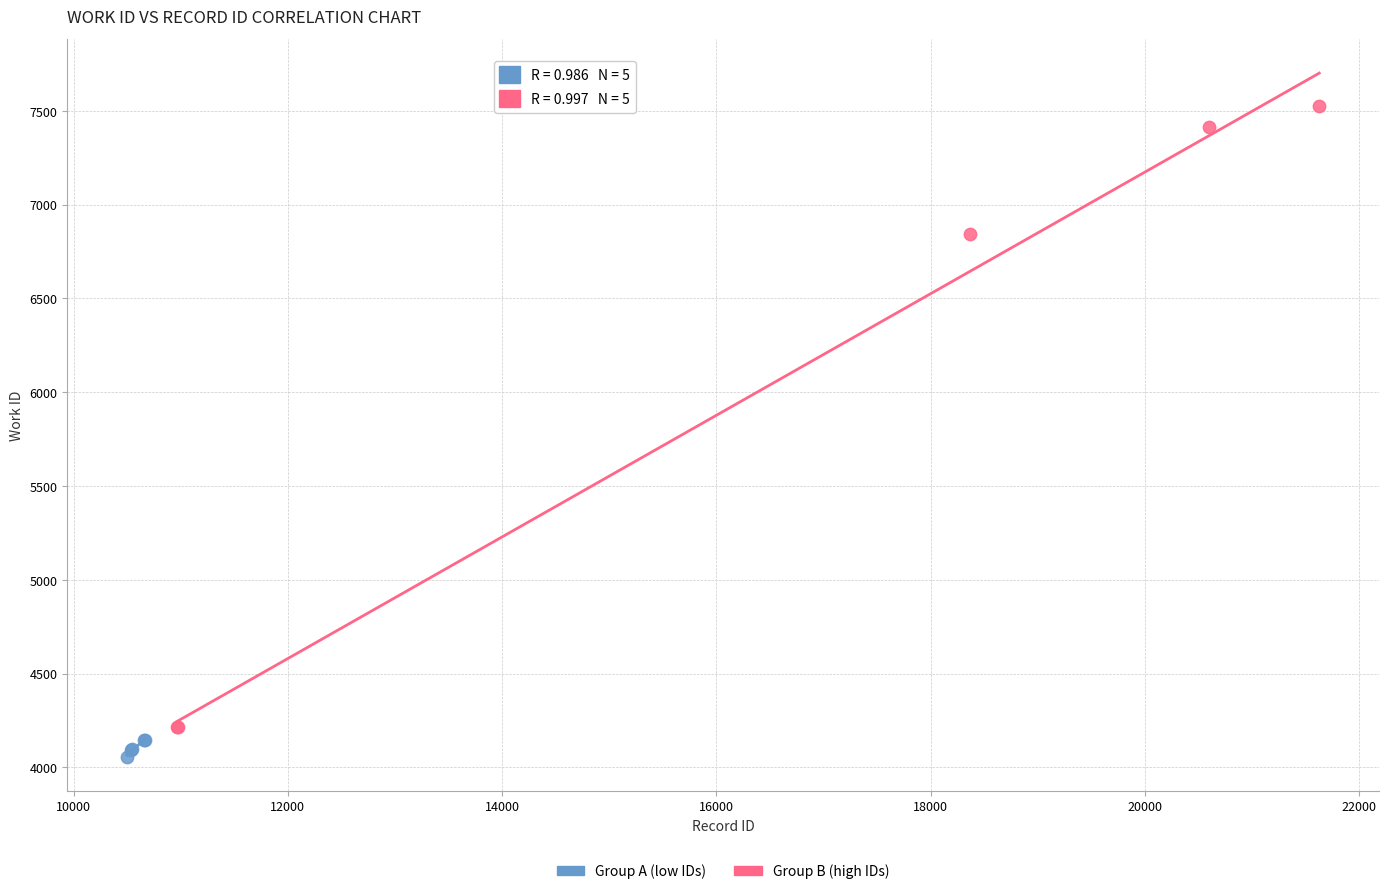

Which series reaches the minimum Y coordinate?

Group A (low IDs)